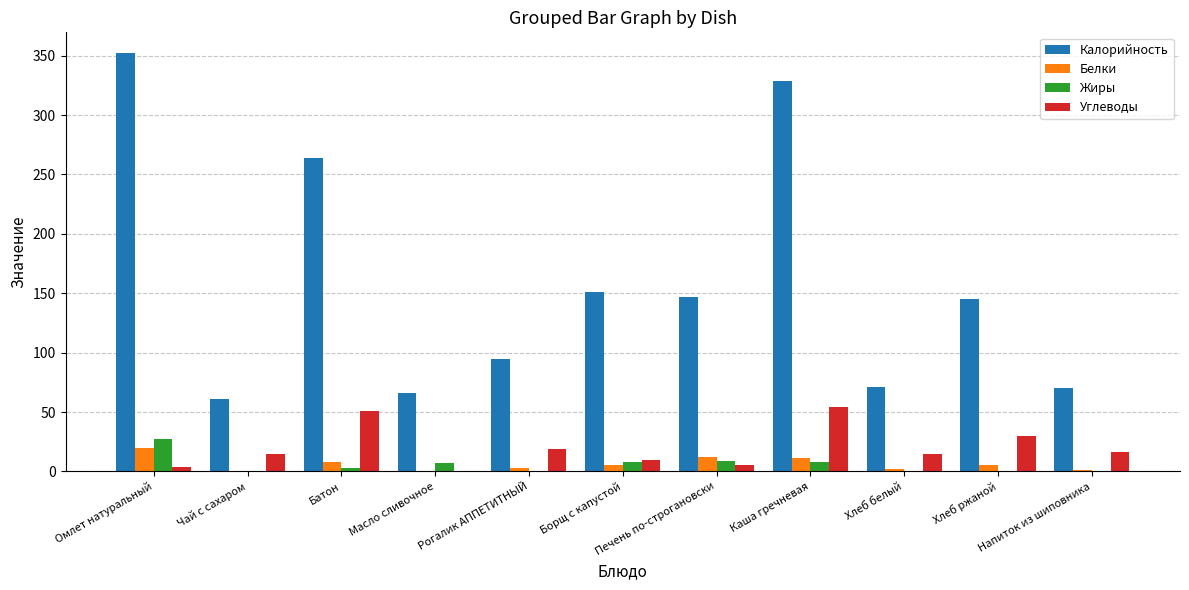

What is the sum of all Жиры values?

62